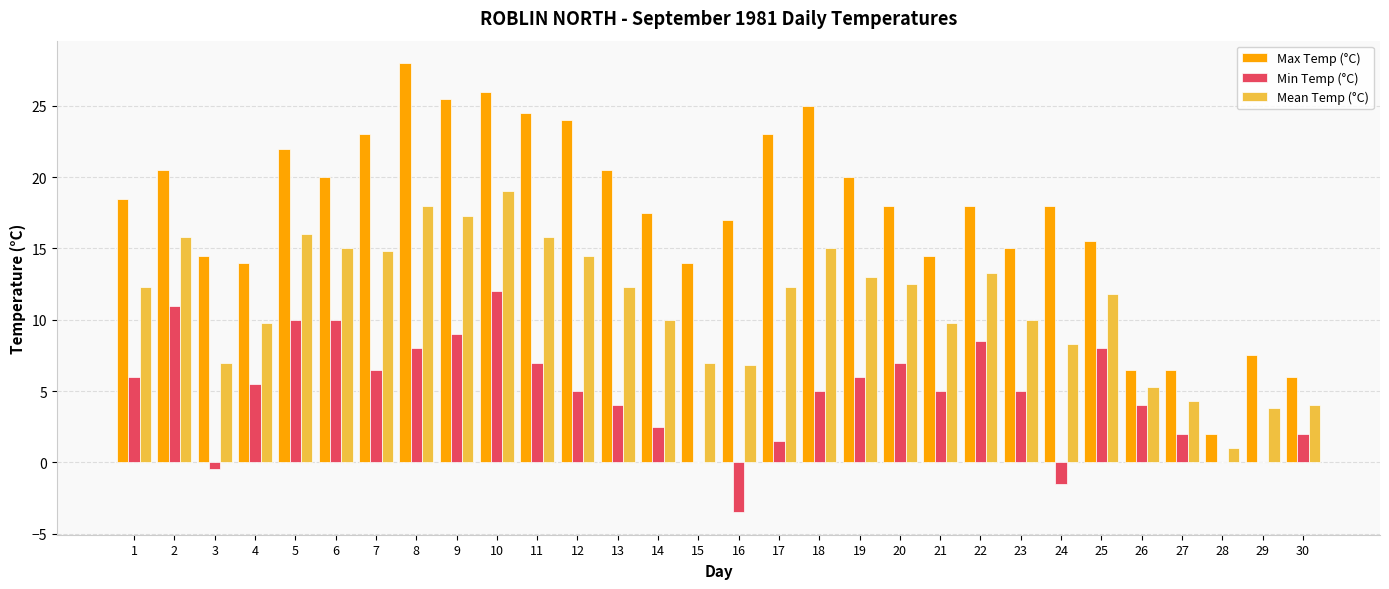

Is the value of Max Temp (°C) at 27 greater than the value of Mean Temp (°C) at 2?

No